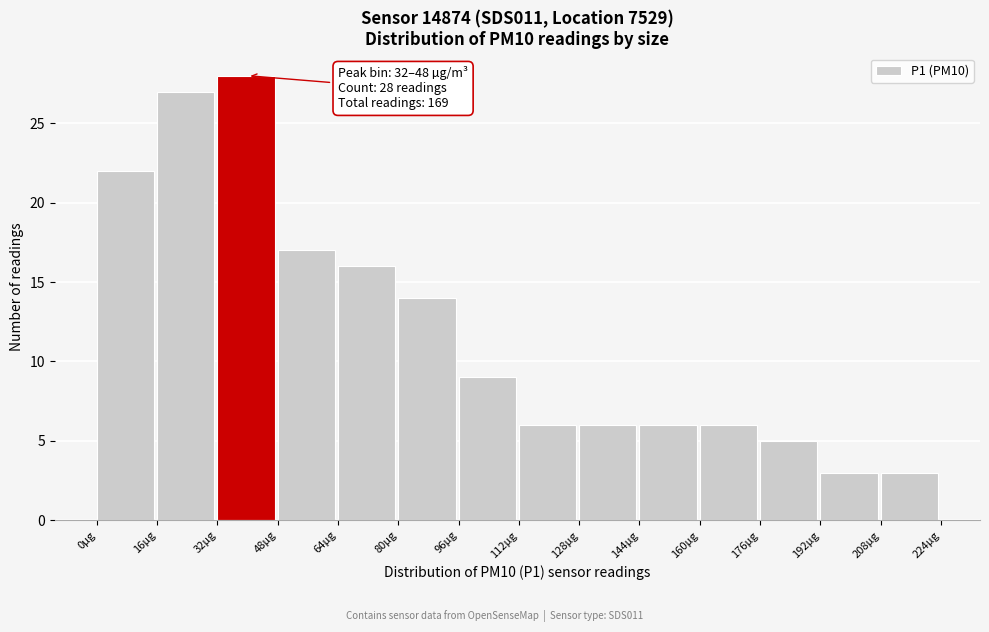

Over which range of the x-axis is the bar tallest?

32 to 48